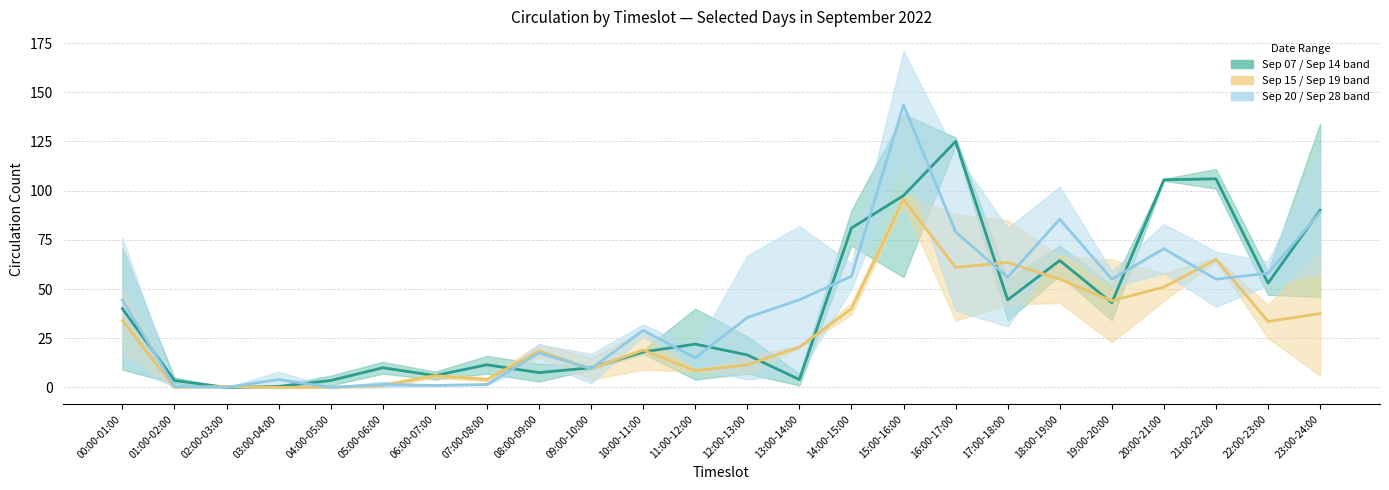

The value of Sep 20 / Sep 28 mid at 07:00-08:00 is 0.5. True or false?

False